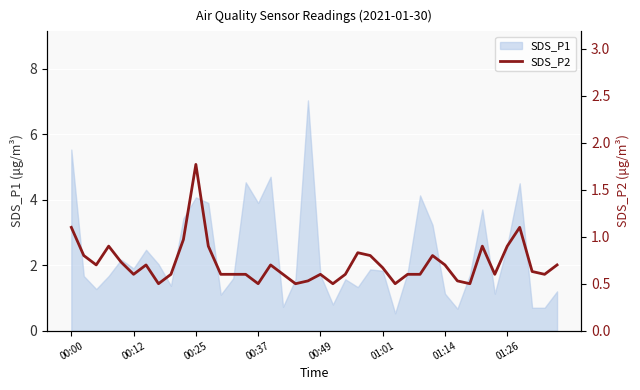

True or false: SDS_P1 has a value of 1.3 at 00:25.

False